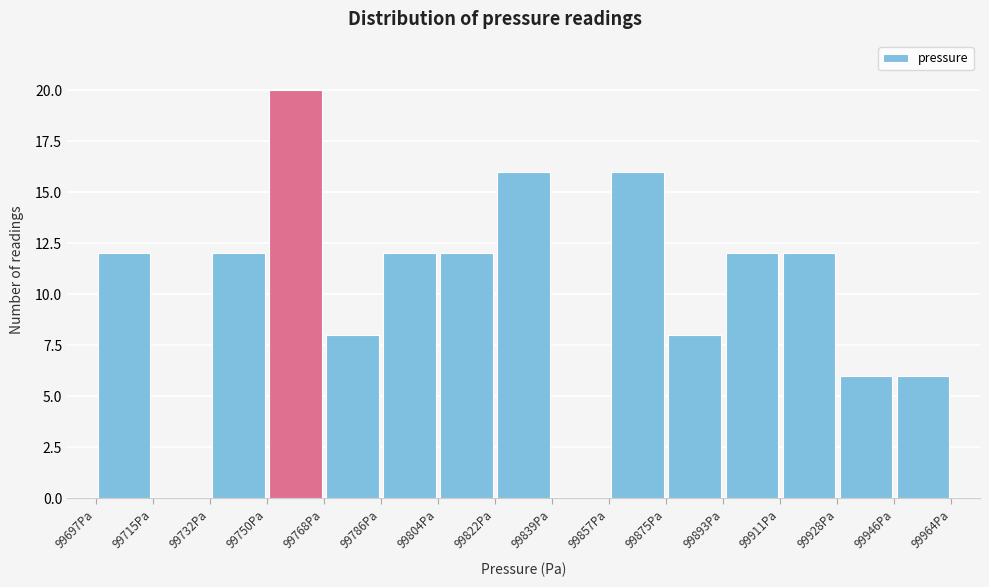

What is the height of the bar covering 99910 to 99928 on the x-axis? Neither the bar edges nor the heights are printed on the chart, so give them approximately, as read against the axes.

12